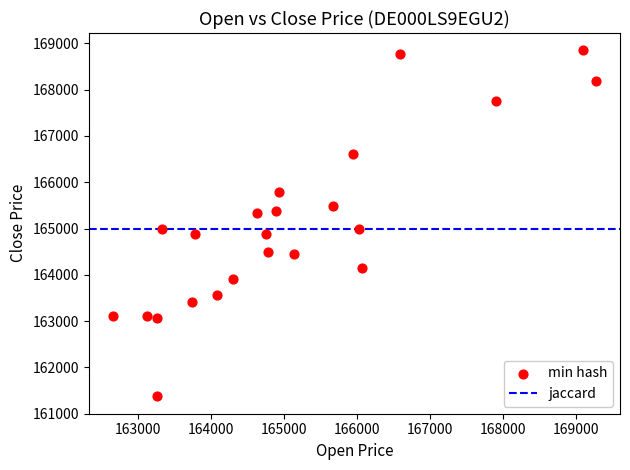

What is the range of Y values (max minus min)?

7476